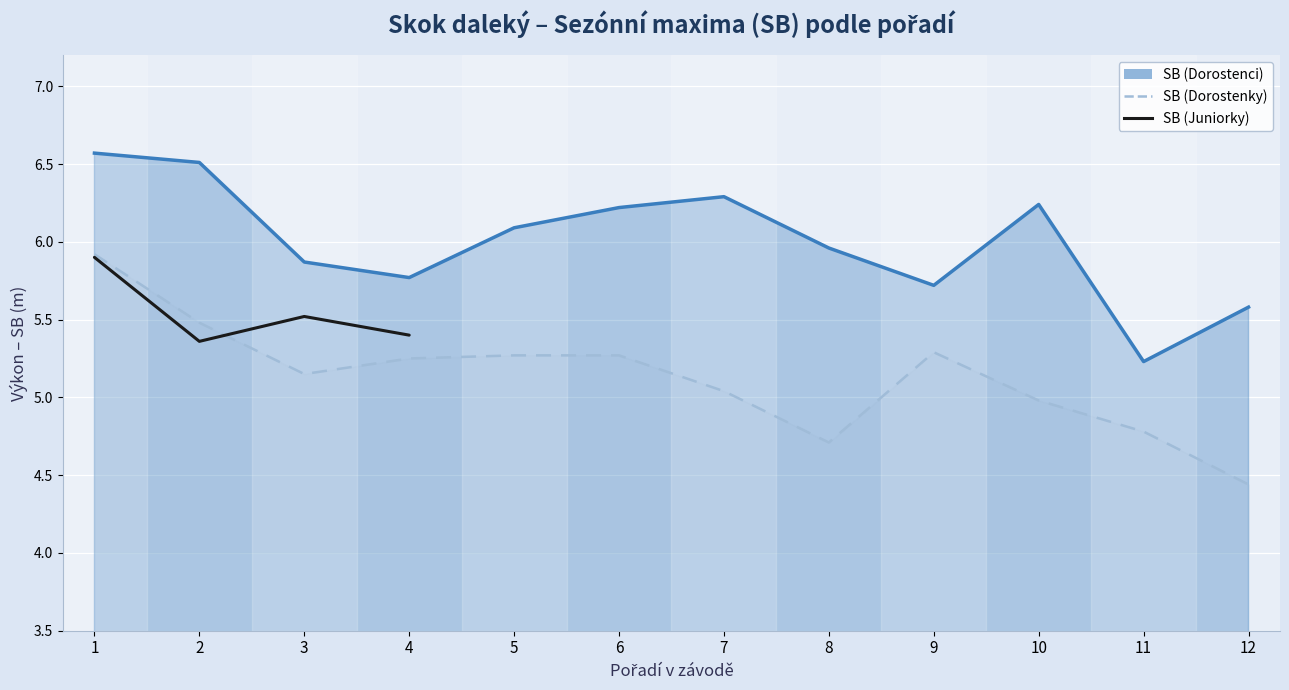

The value of SB (Dorostenky) at 1 is 5.9. True or false?

True